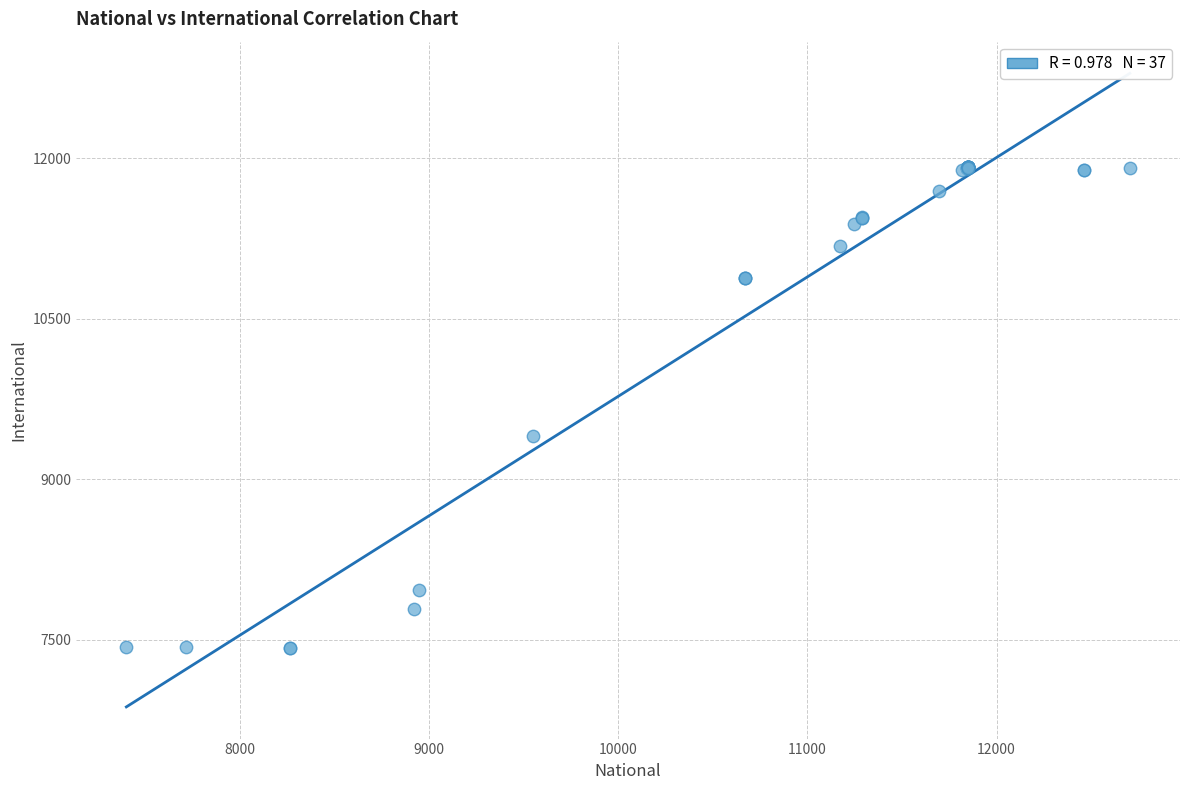

What Y value in the scatter plot is closest to 9670?

9408